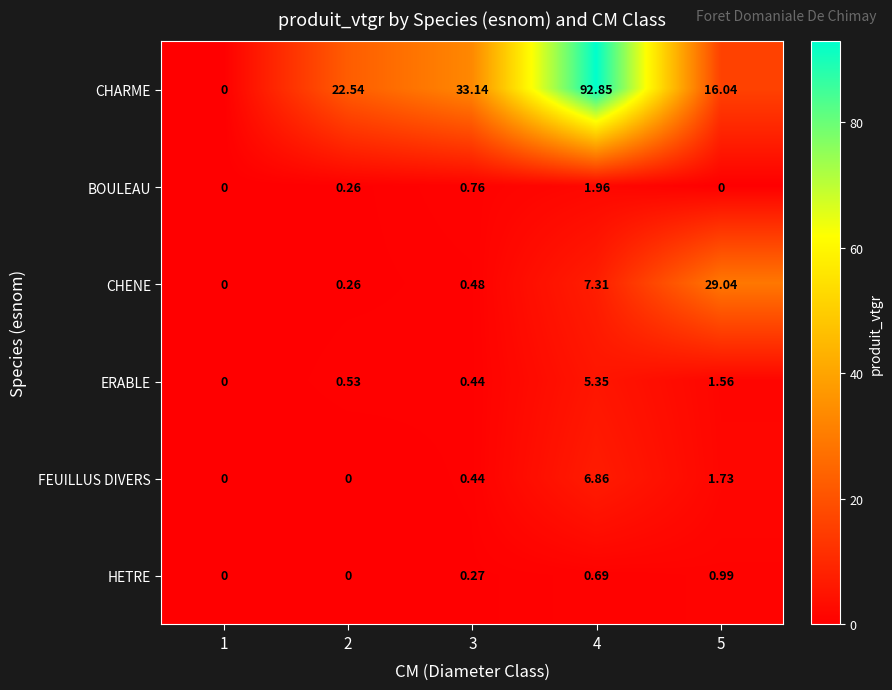

Rank the series by their maximum value, from highest to lowest.

CHARME, CHENE, FEUILLUS DIVERS, ERABLE, BOULEAU, HETRE